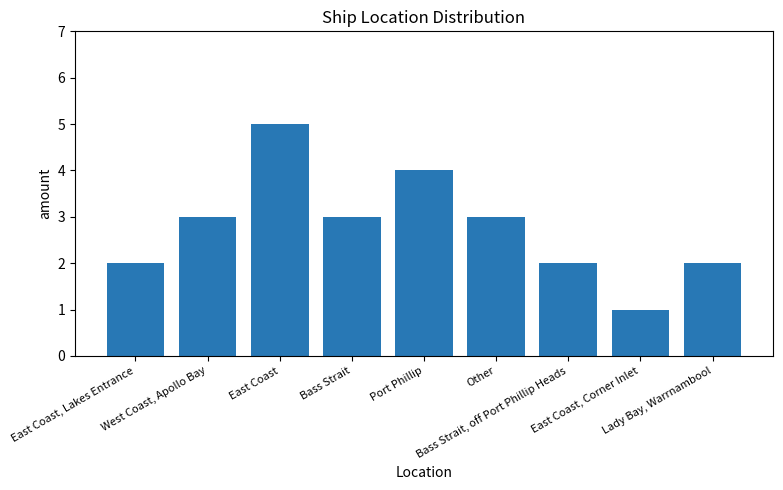

At which category does the chart reach its minimum across all series?

East Coast, Corner Inlet